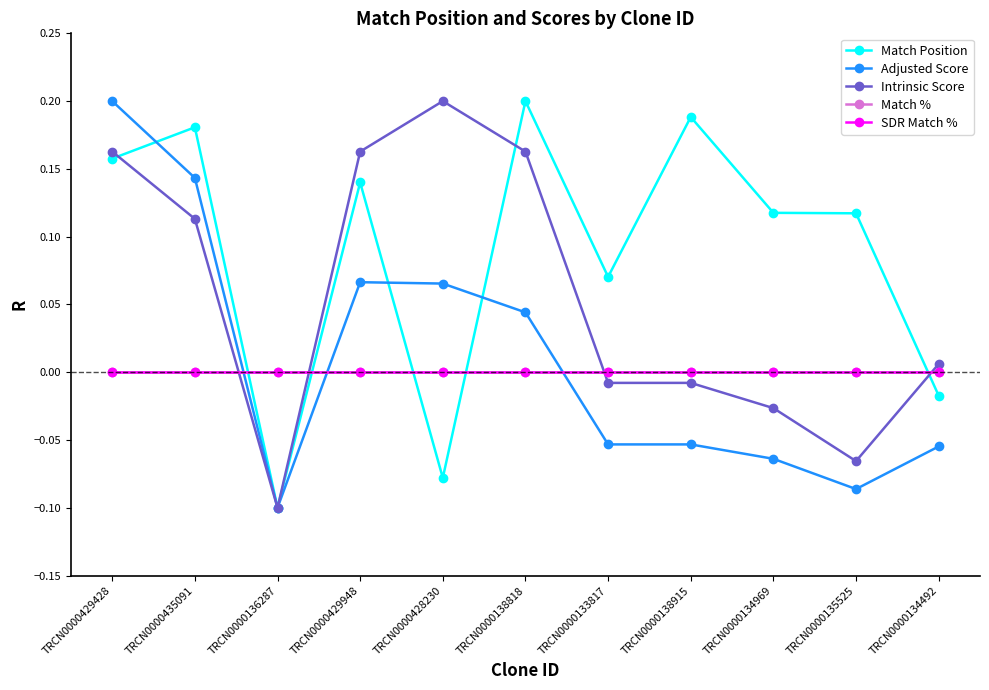

Does the chart have visible grid lines?

No